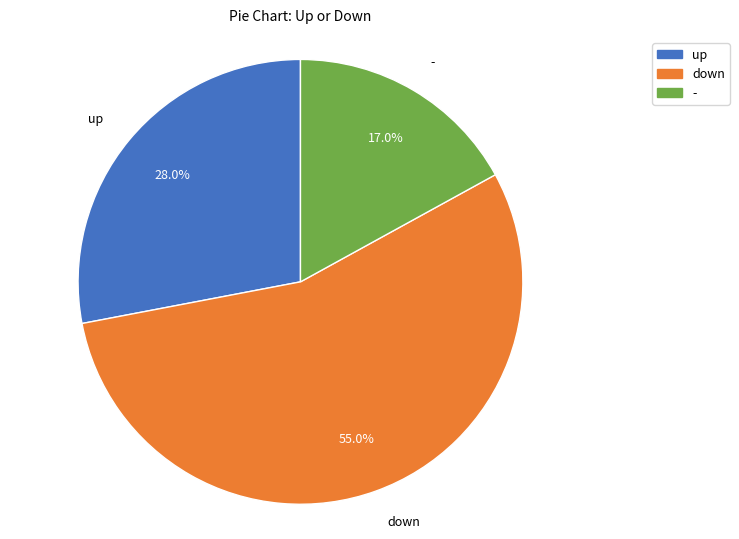

Approximately how many times larger is the value at - compared to up?

0.6